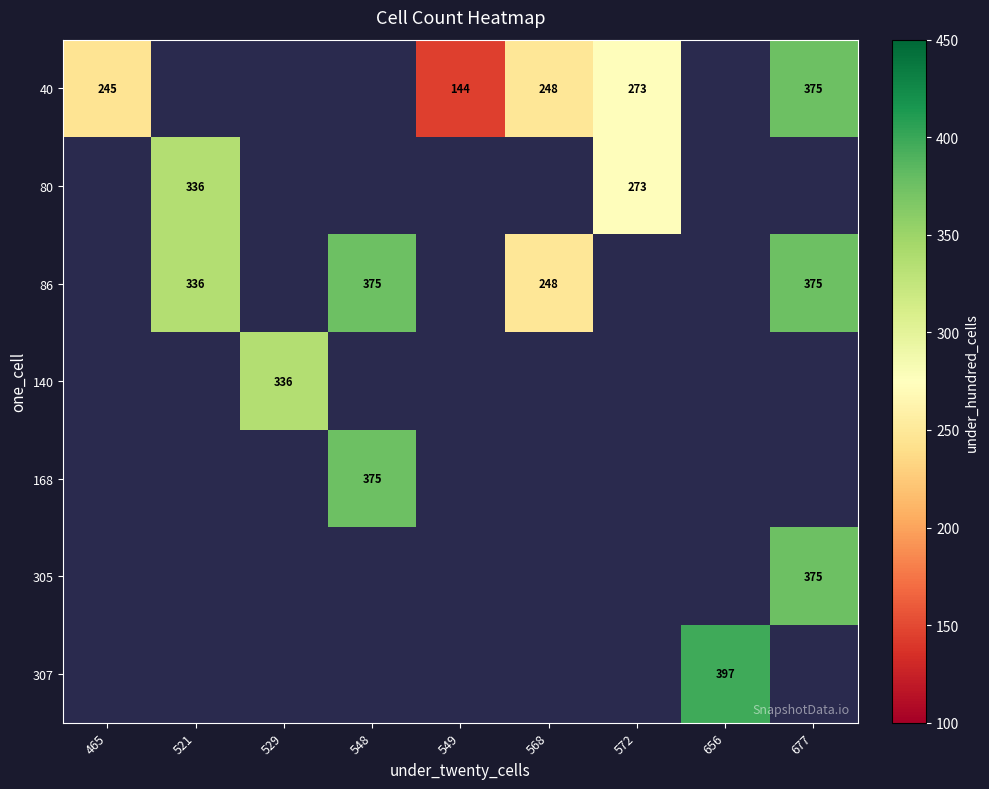

The 40 series shows 375 at 677. True or false?

True